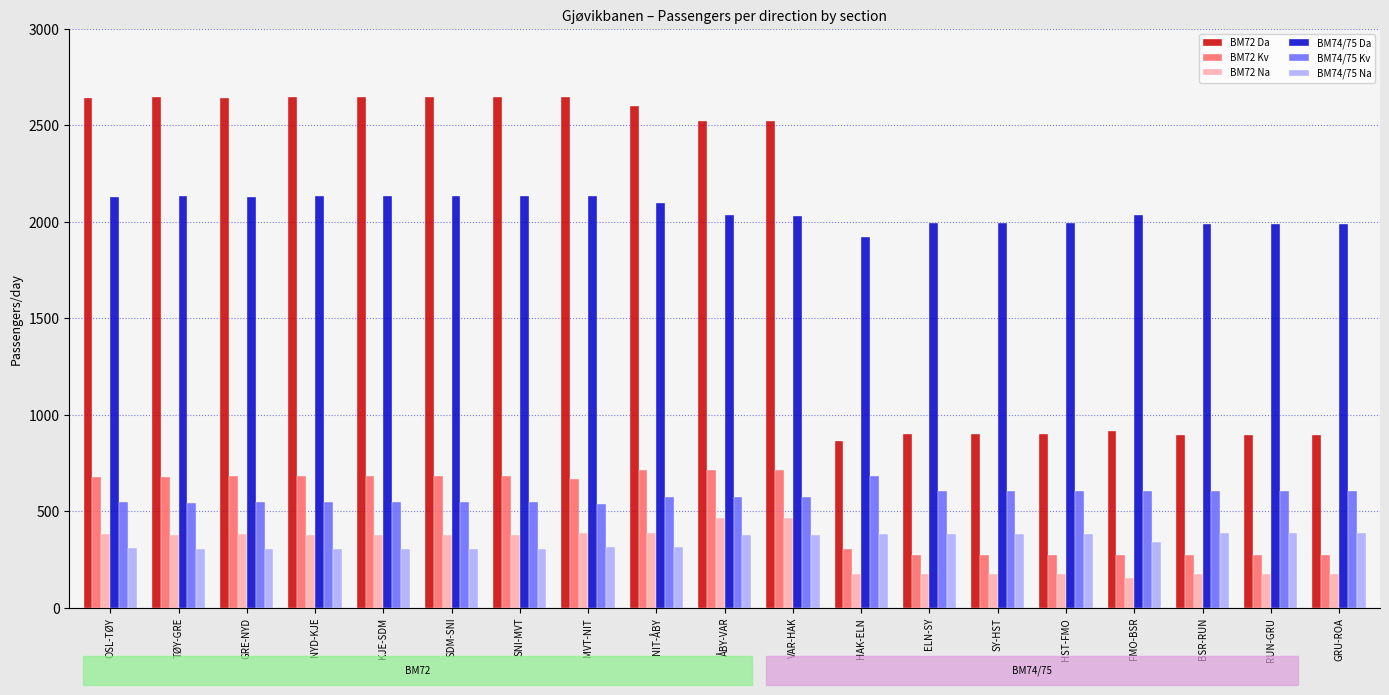

What are all the series names shown in the legend?

BM72 Da, BM72 Kv, BM72 Na, BM74/75 Da, BM74/75 Kv, BM74/75 Na